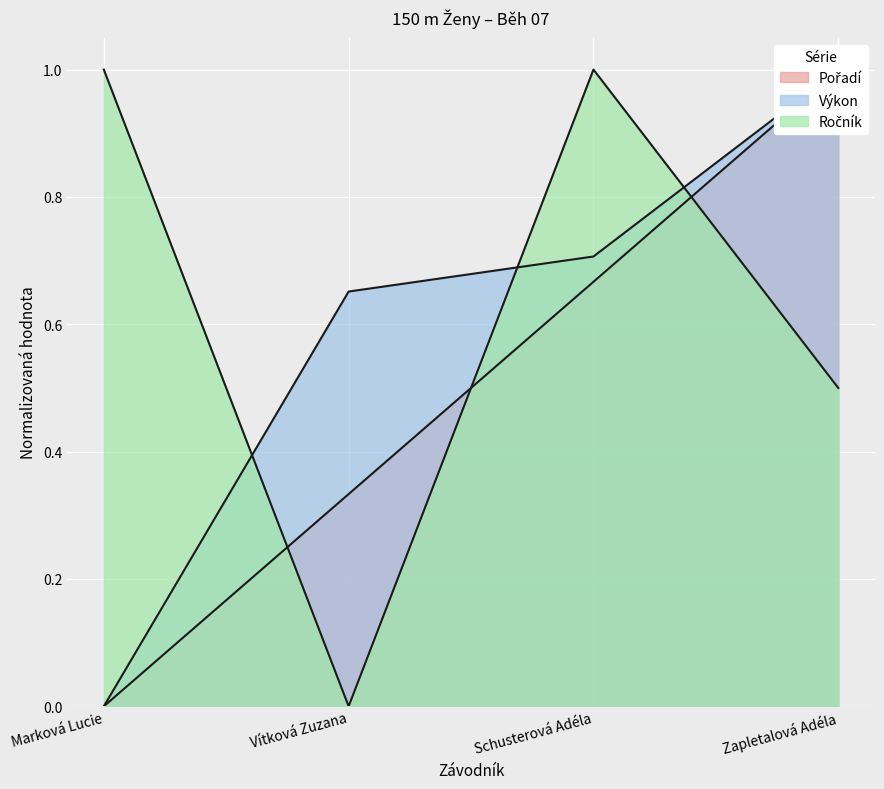

Reading left to right, transcribe all the data shown in this chart.

Pořadí: 0.0	0.3	0.7	1.0
Výkon: 0.0	0.7	0.7	1.0
Ročník: 1.0	0.0	1.0	0.5